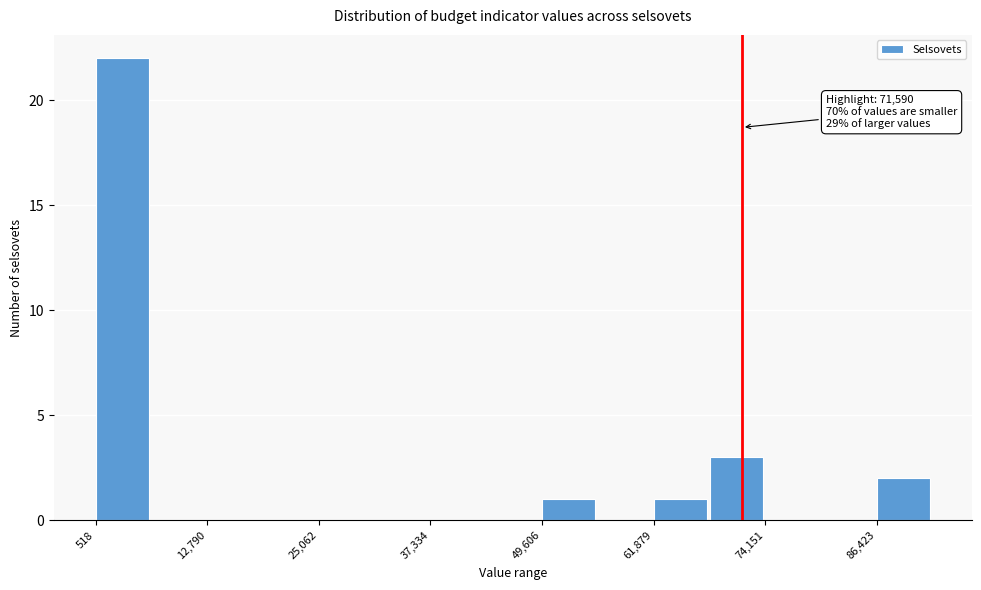

Read against the x-axis, roughly where is the centre of the tallest bar?

4000